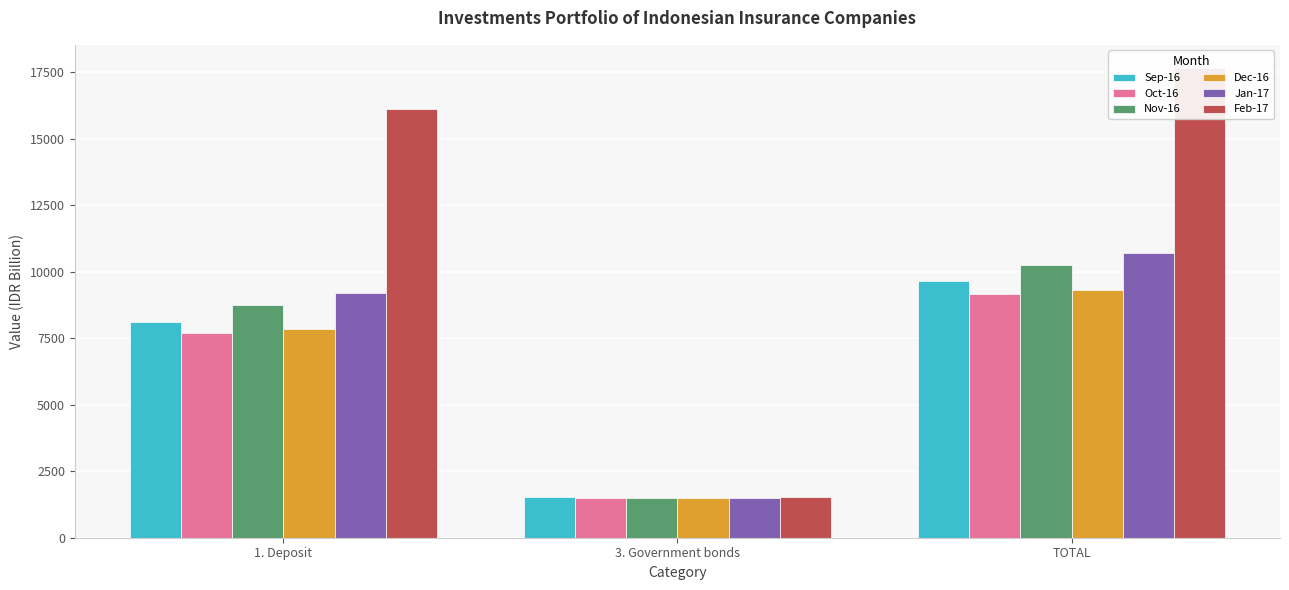

How many categories are shown in the chart?

3